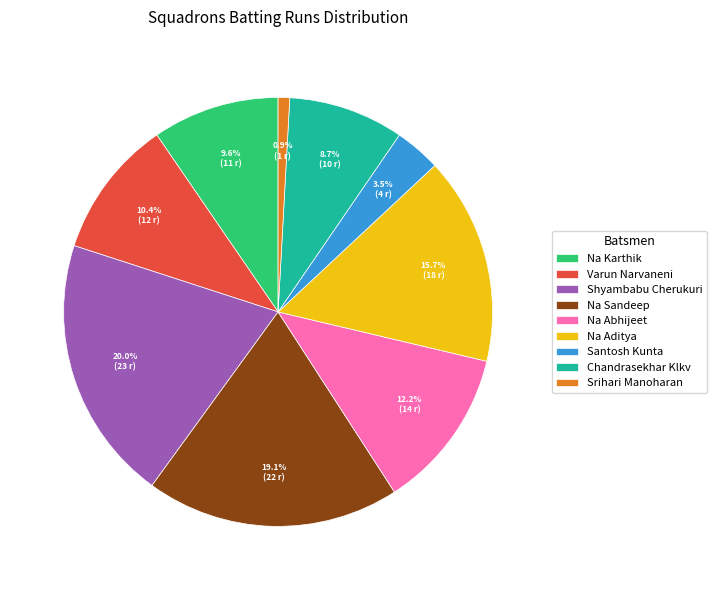

Does Shyambabu Cherukuri account for over 50% of the chart?

No